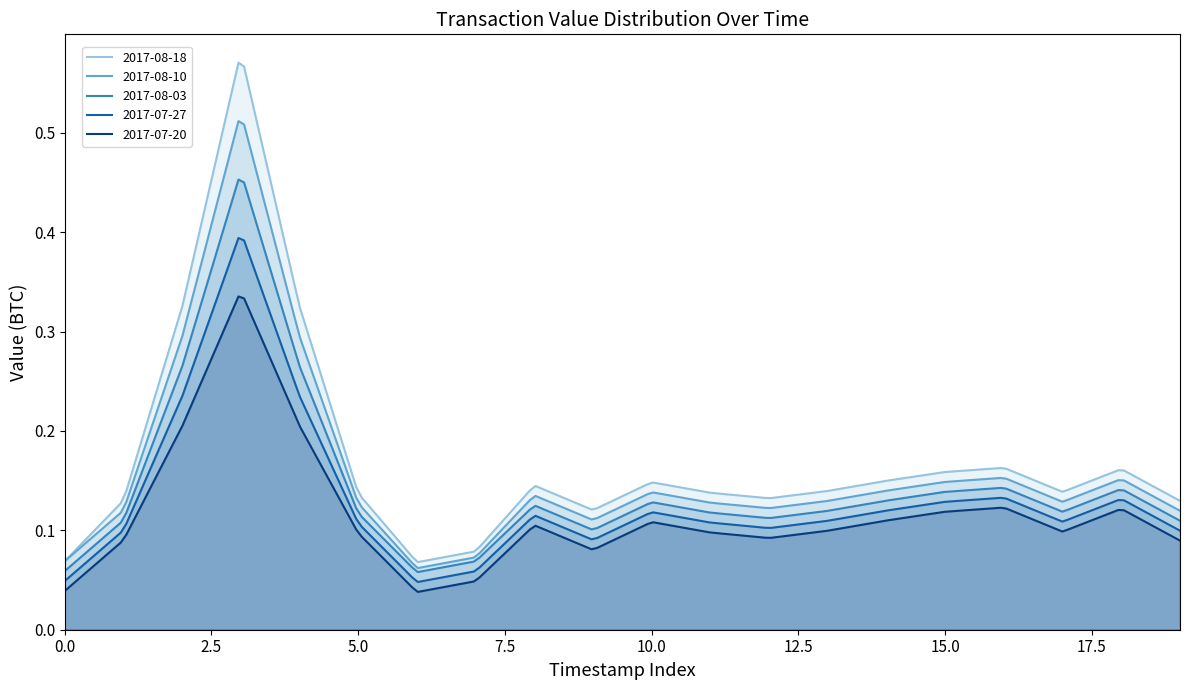

The 2017-08-03 series shows 0.1 at 8. True or false?

True